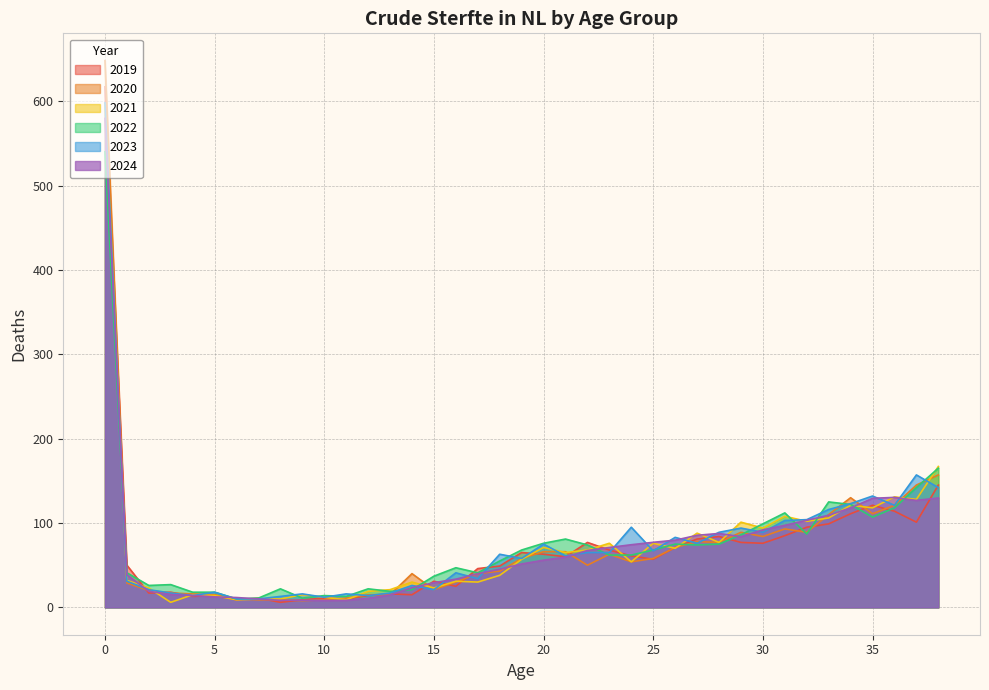

What is the highest value of the 2019 series?

617.0